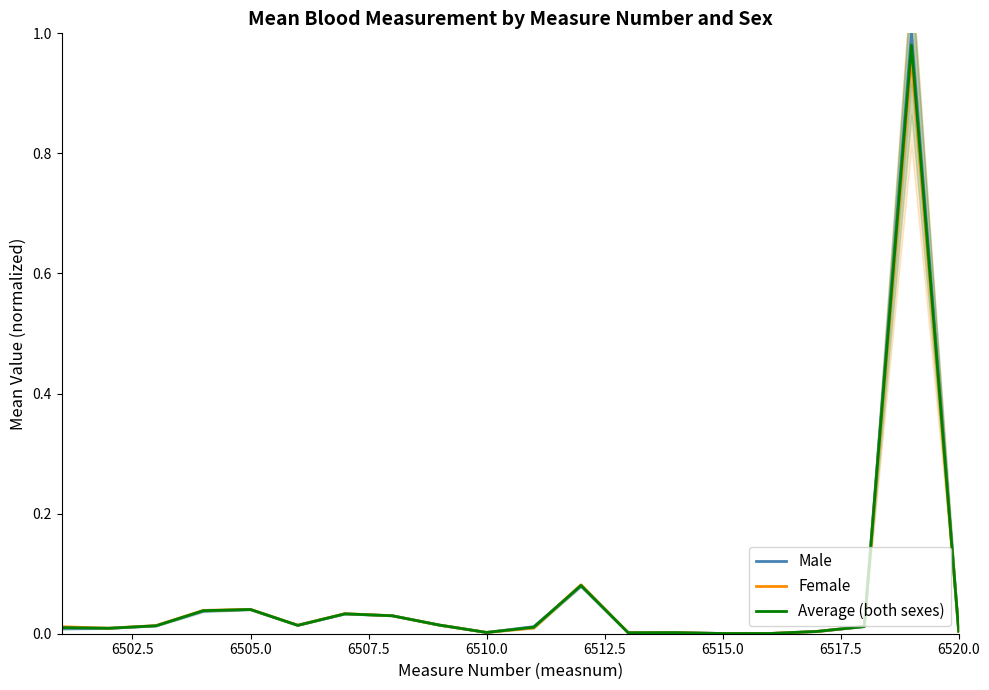

What is the difference between the second highest and second lowest values in the Female series?

0.1